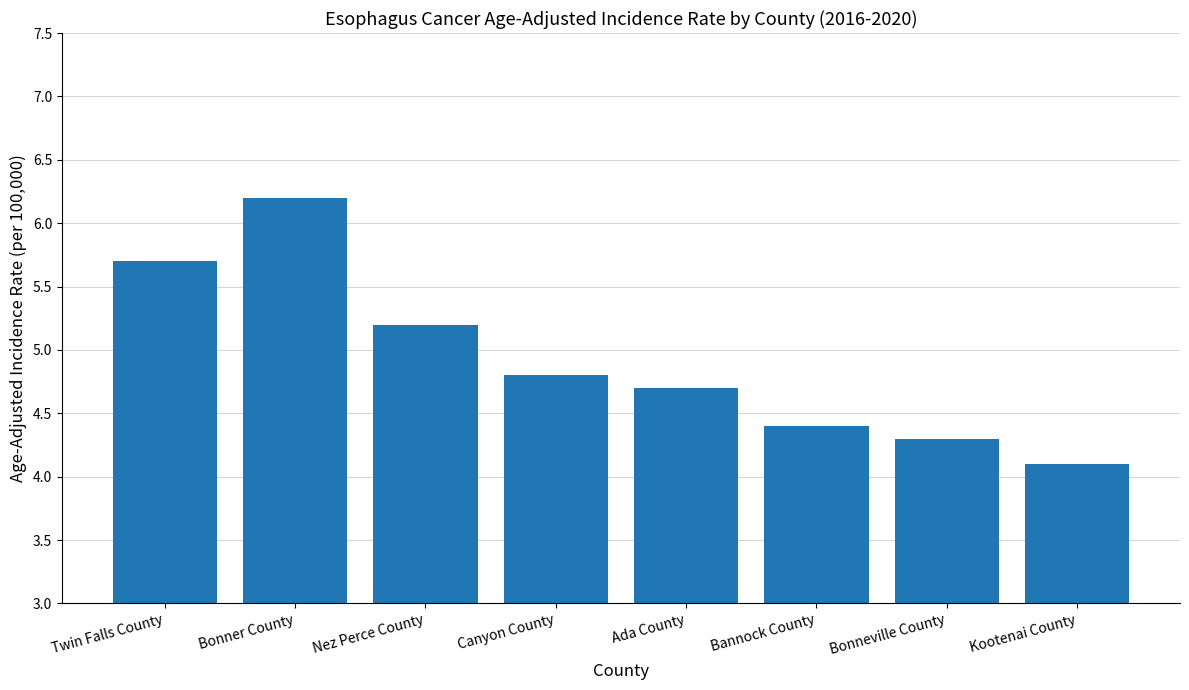

At which category does the chart reach its minimum across all series?

Kootenai County